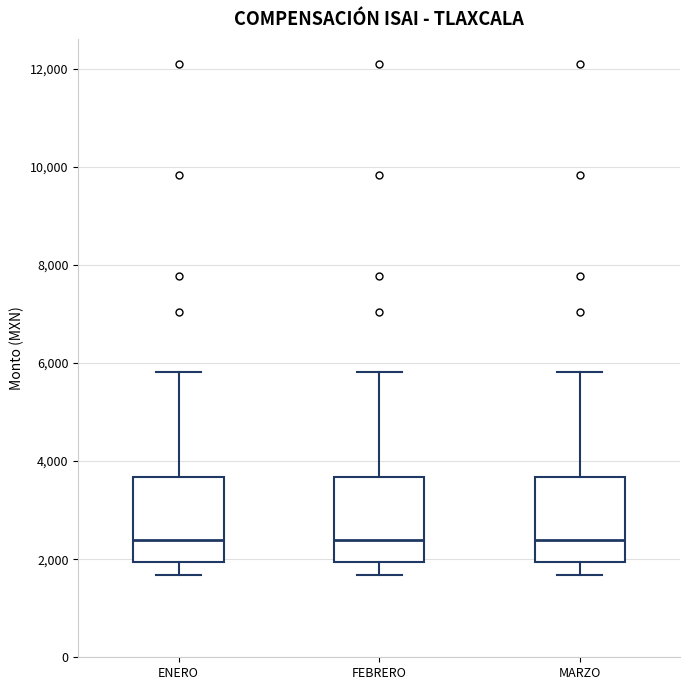

Reading left to right, read every box against the y-axis: the position of its median line, the range the box covers, and the ends of its whiskers. The values are not printed on the chart, so give them approximately, as read against the axis.

ENERO: median 2400, box 2000 to 3600, whiskers 1600 to 5800
FEBRERO: median 2400, box 2000 to 3600, whiskers 1600 to 5800
MARZO: median 2400, box 2000 to 3600, whiskers 1600 to 5800